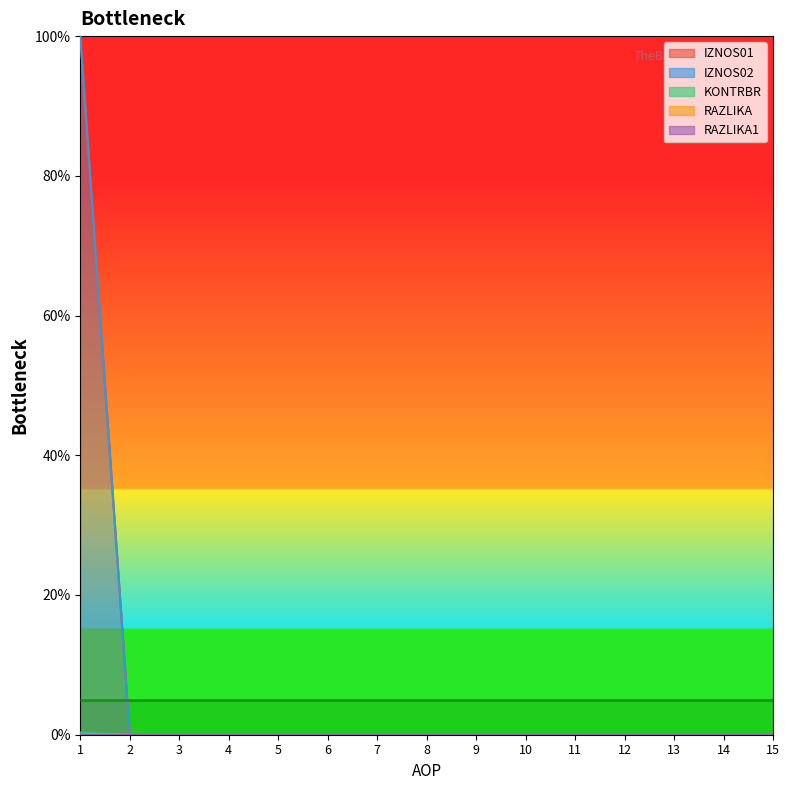

List the labels in order of KONTRBR value, smallest first.

2, 3, 4, 5, 6, 7, 8, 9, 10, 11, 12, 13, 14, 15, 1